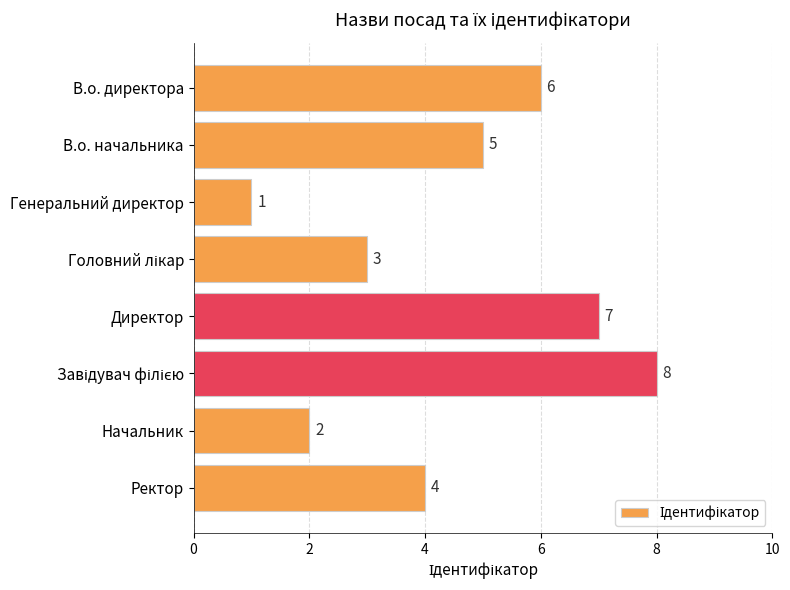

What is the sum of the values at Директор and Начальник?

9